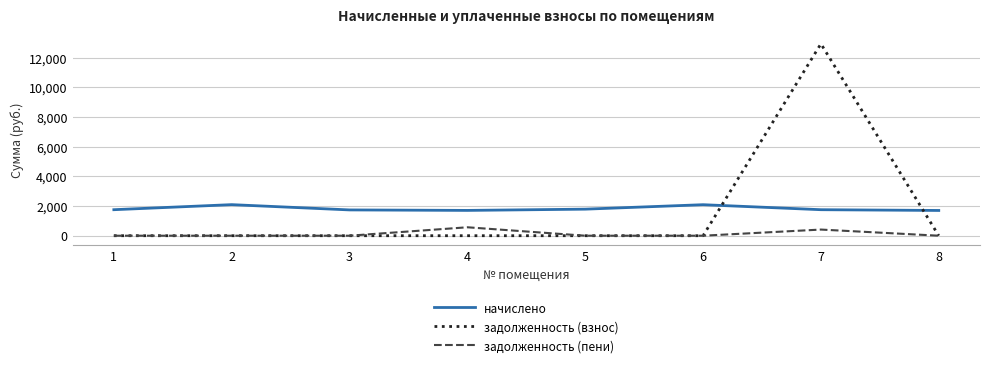

What is the difference between the highest and lowest values at 8?

1701.0